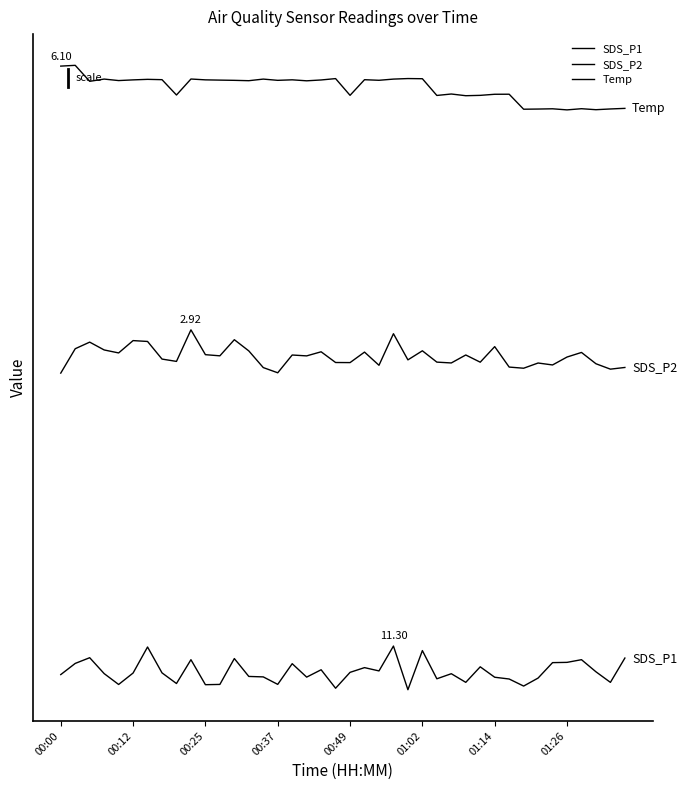

At which category is the sum across all series the highest?

23